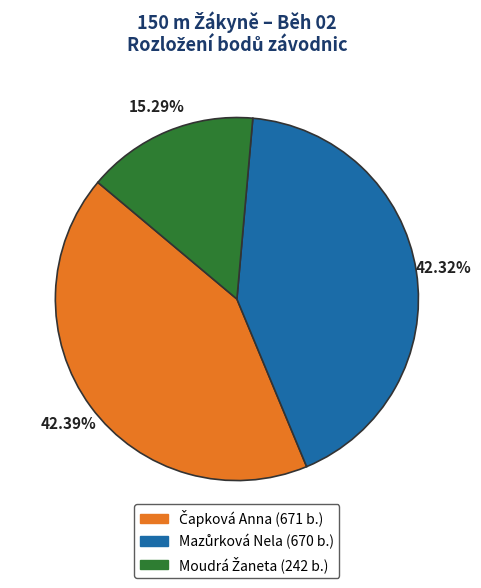

Is there any slice that represents more than half of the pie?

No